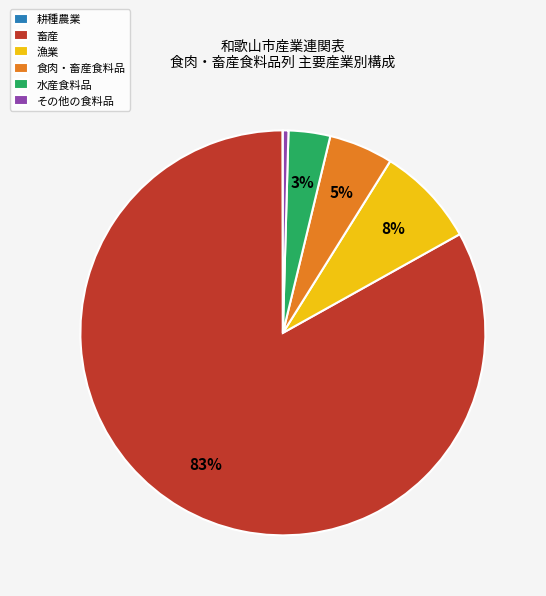

Does 畜産 account for over 50% of the chart?

Yes